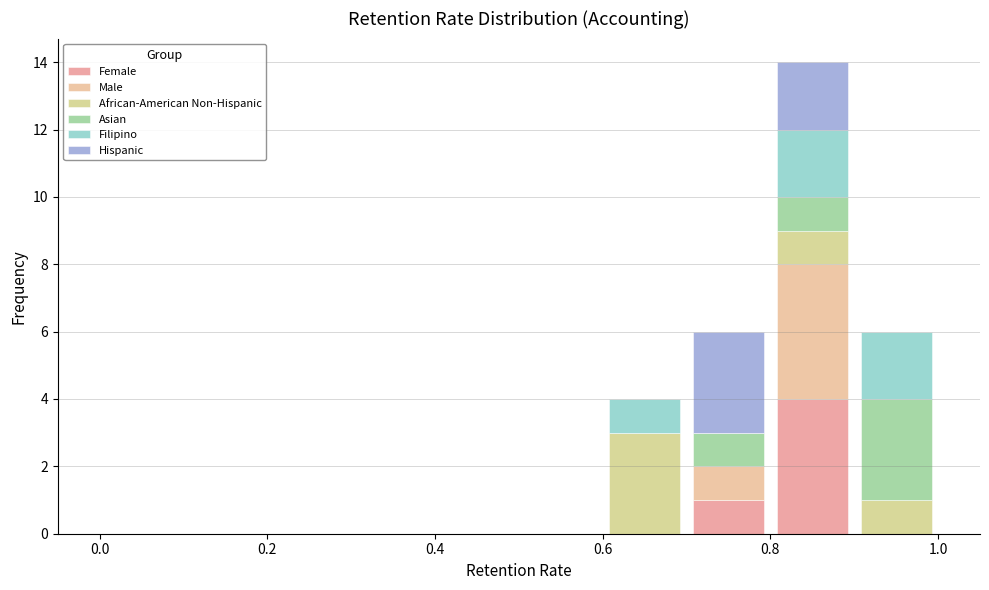

What is the total height of the stacked bar covering 0.9 to 1.0 on the x-axis? The values are not printed on the chart, so give them approximately, as read against the axis.

6